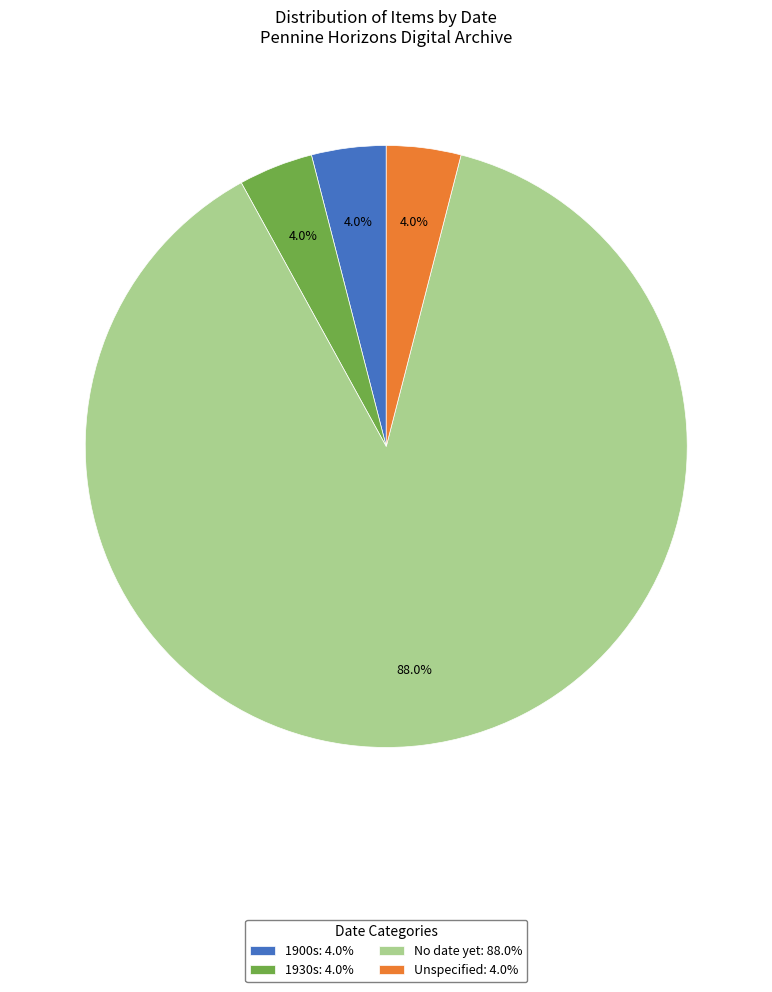

What percentage do No date yet: 88.0% and Unspecified: 4.0% together represent?

92.0%